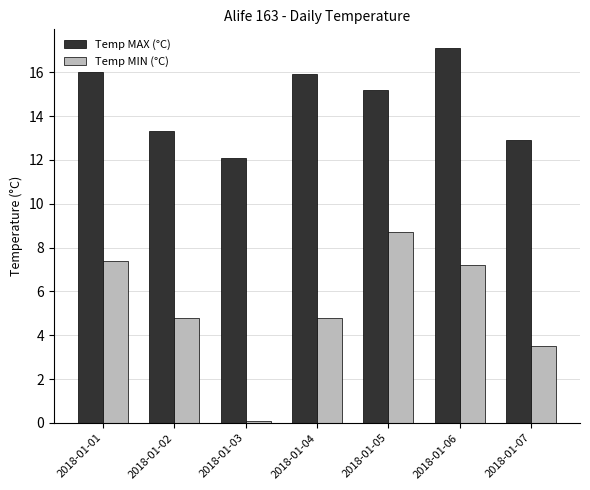

What is the value of the Temp MIN (°C) bar at the 2nd from the left?

4.8